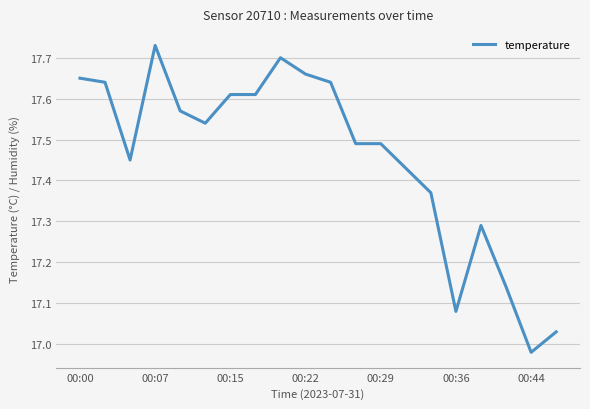

At which label does the data first exceed 17?

00:00